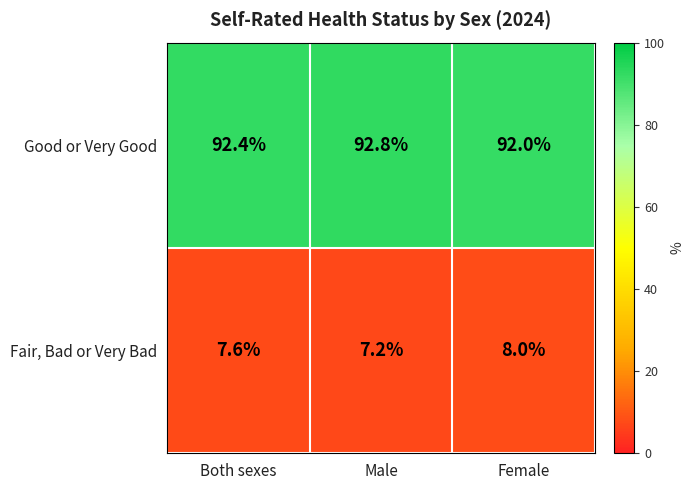

The value of Fair, Bad or Very Bad at Male is 7.2. True or false?

True